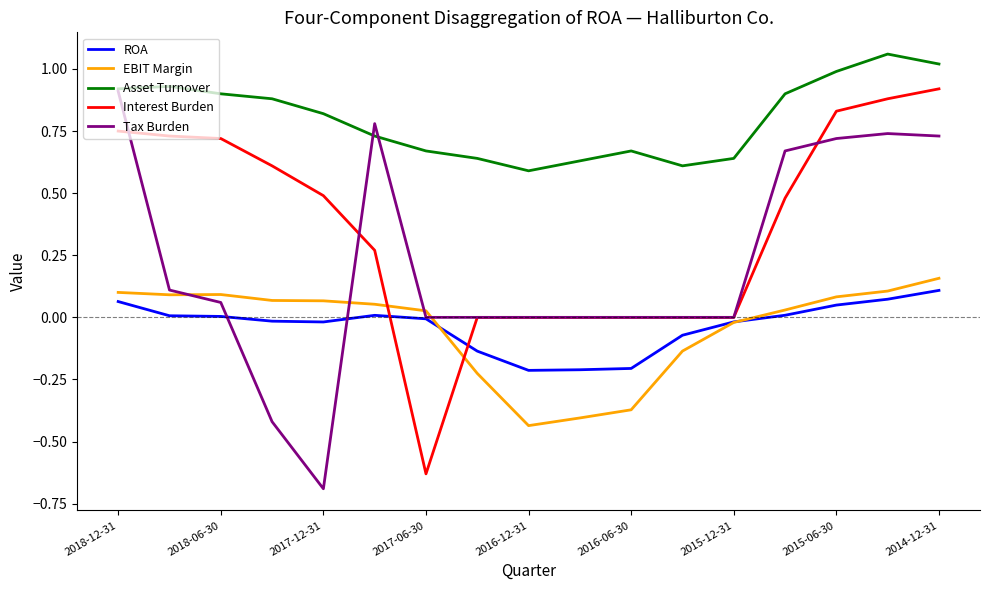

True or false: Interest Burden and Asset Turnover intersect in this chart.

False